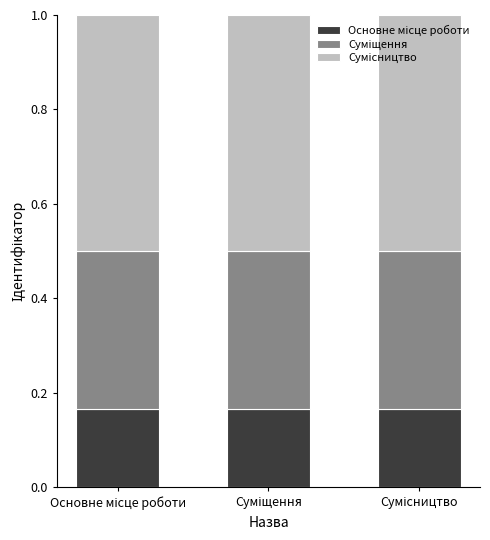

How many distinct data groups are displayed?

3